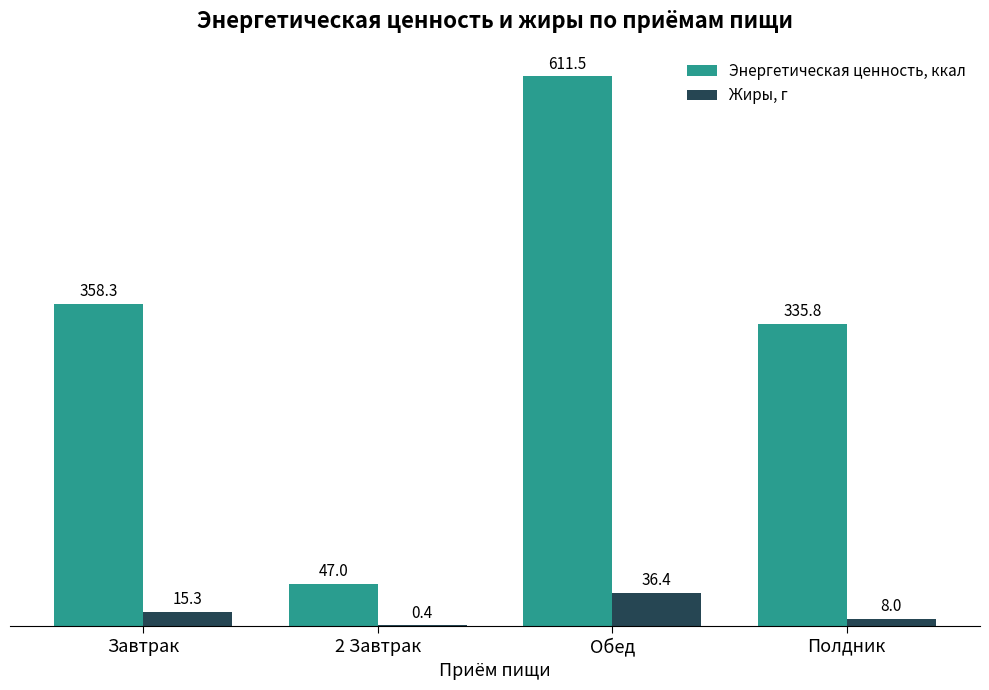

Which label corresponds to the largest value in the chart?

Обед